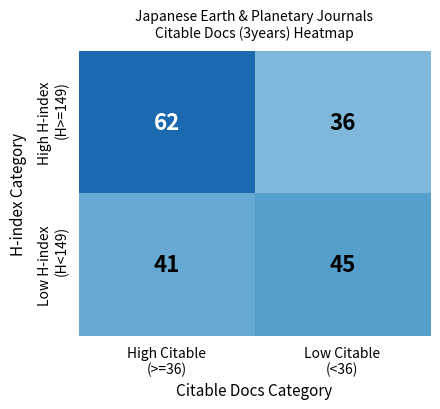

What is the maximum value shown in the chart?

62